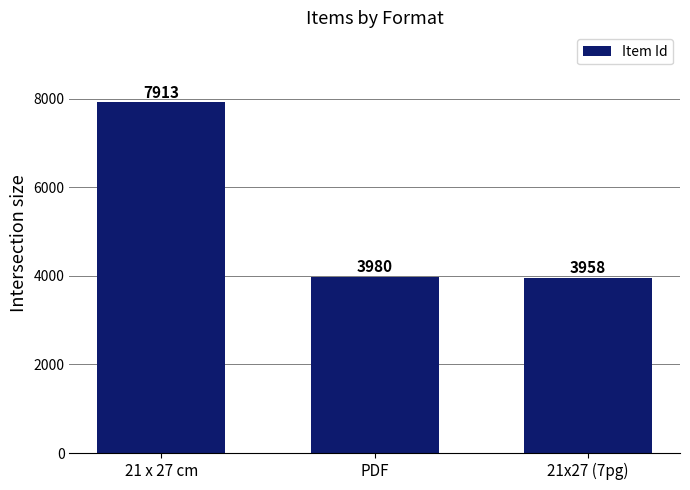

Is it true that the value at 21 x 27 cm is 7913?

True